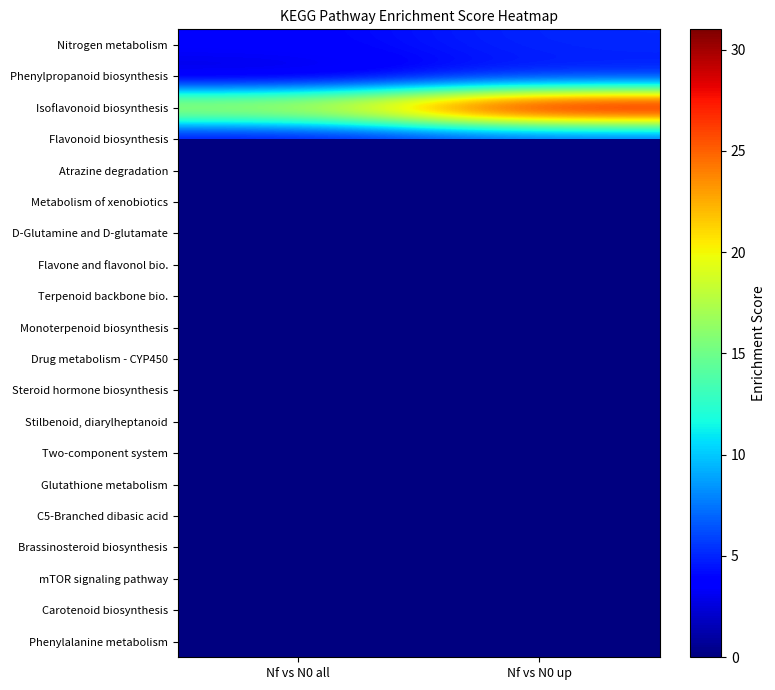

What is the spread (max minus min) of values at Nf vs N0 up?

28.0